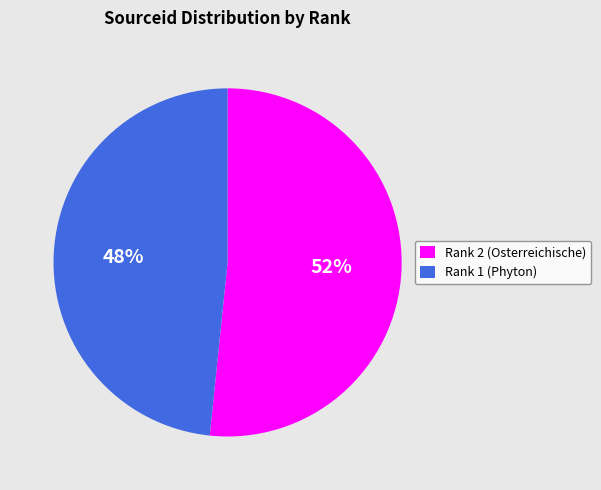

True or false: Rank 2 (Osterreichische) accounts for 52% of the total.

True